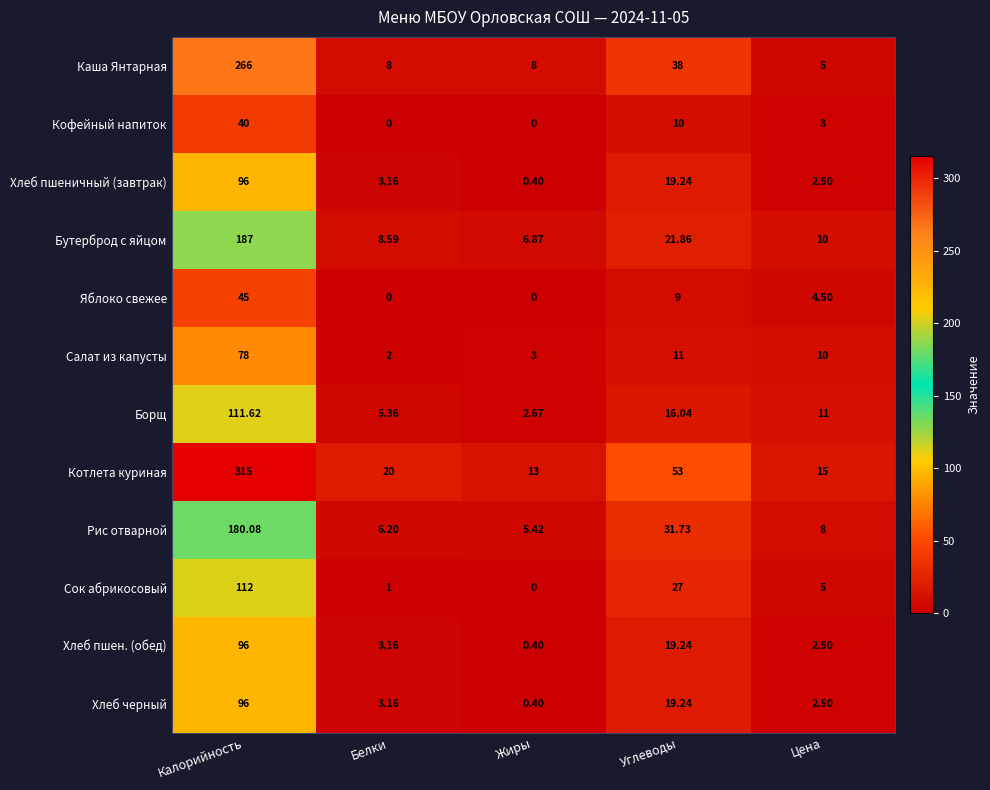

Which series has the largest total across all categories?

Котлета куриная